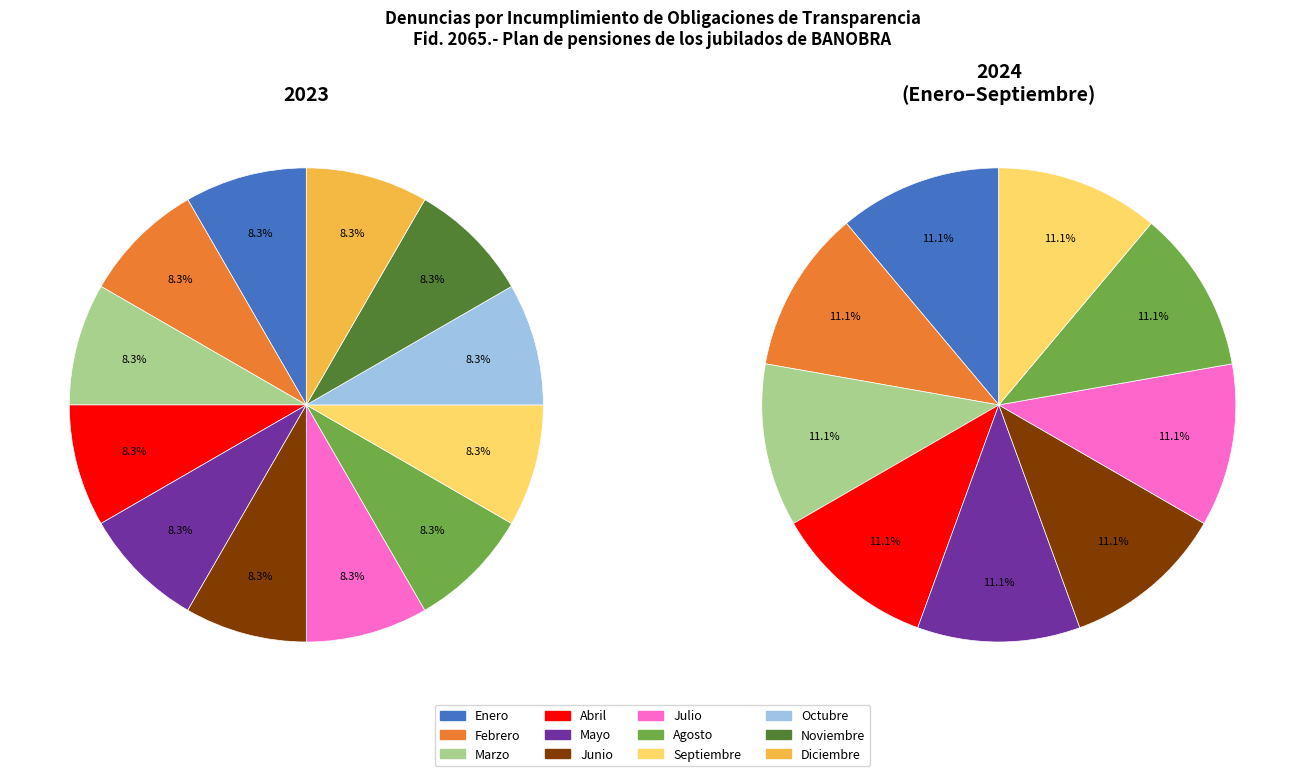

How much of the chart is everything except Abril?

91.7%